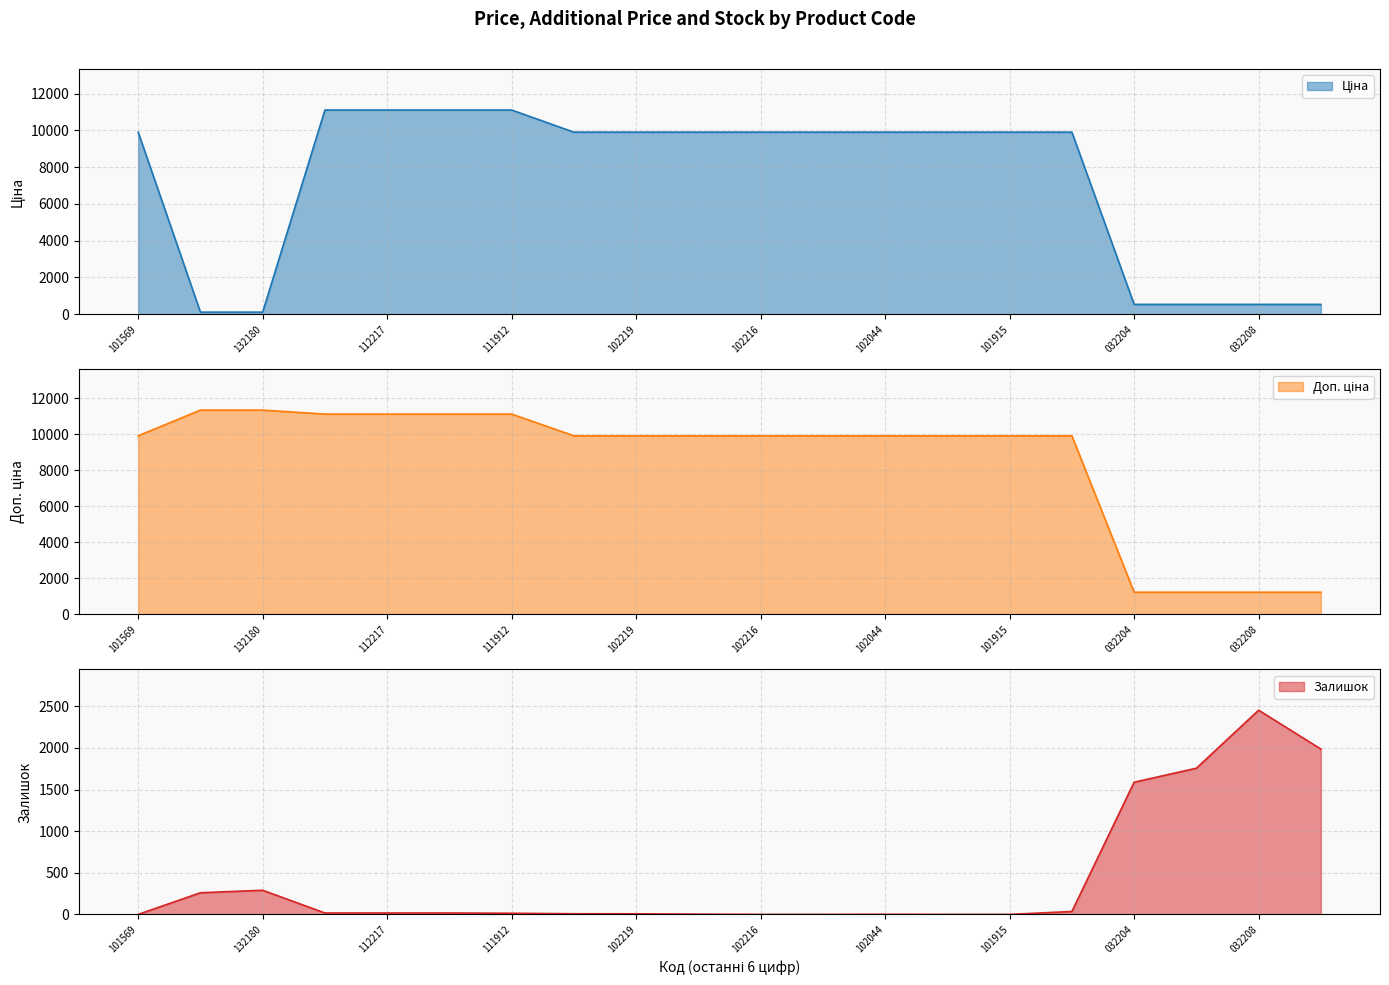

List the series in order of their overall mean, highest first.

Доп. ціна, Ціна, Залишок